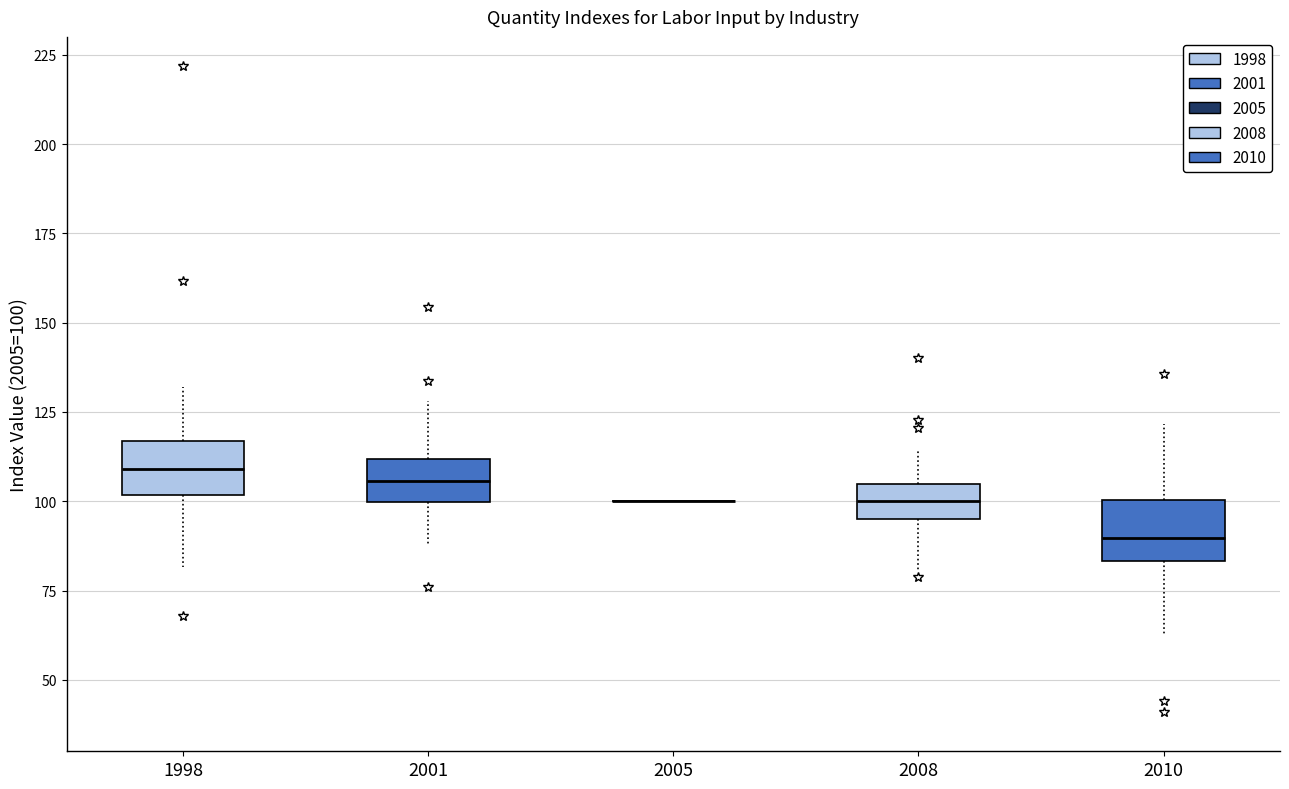

Where does the lower whisker of the box at x = 2008 end on the y-axis? The values are not printed on the chart, so give them approximately, as read against the axis.

80